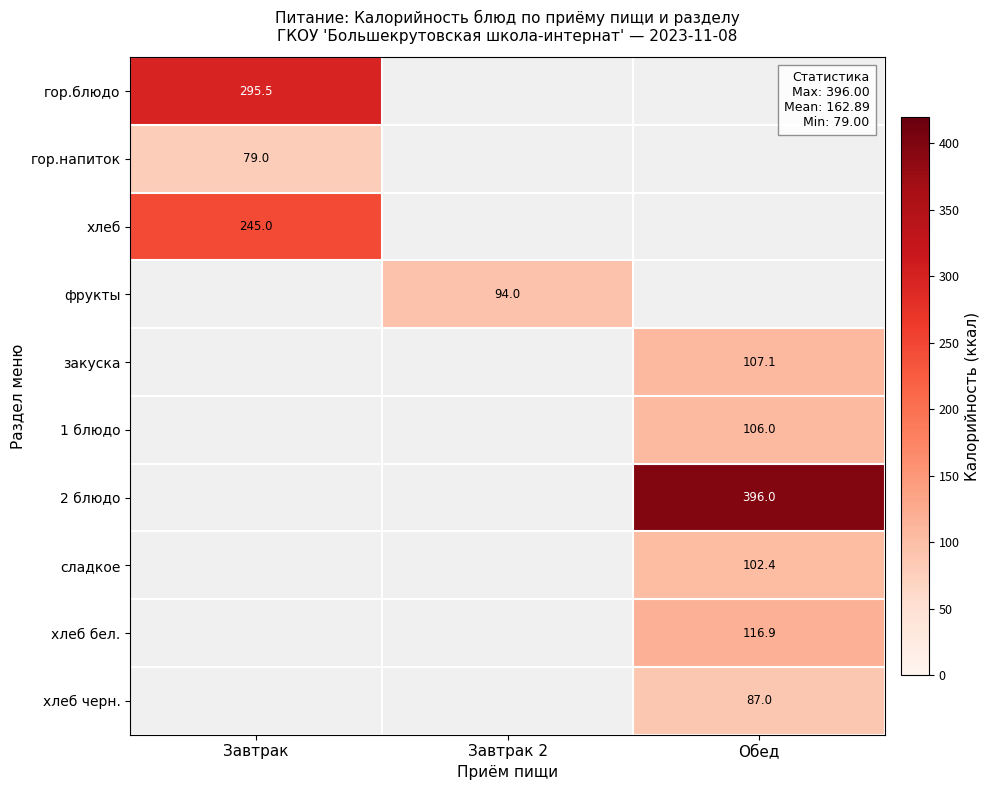

At which label does гор.блюдо reach its peak?

Завтрак